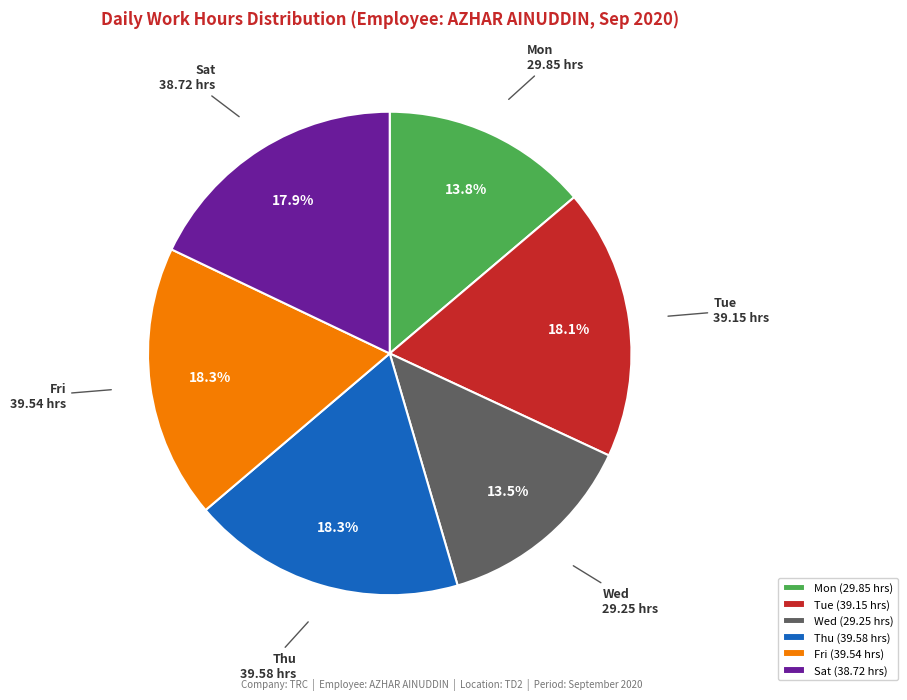

Is Sat the majority of the pie?

No